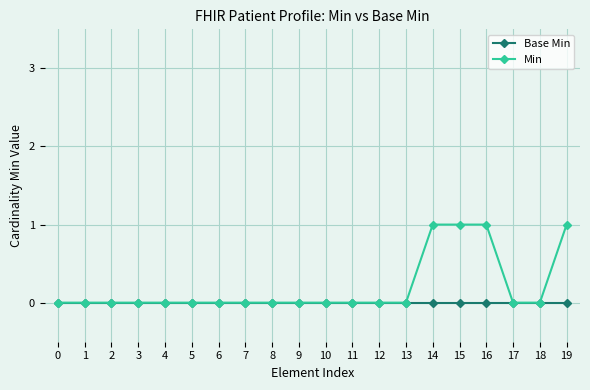

Which series has the widest spread of values?

Min